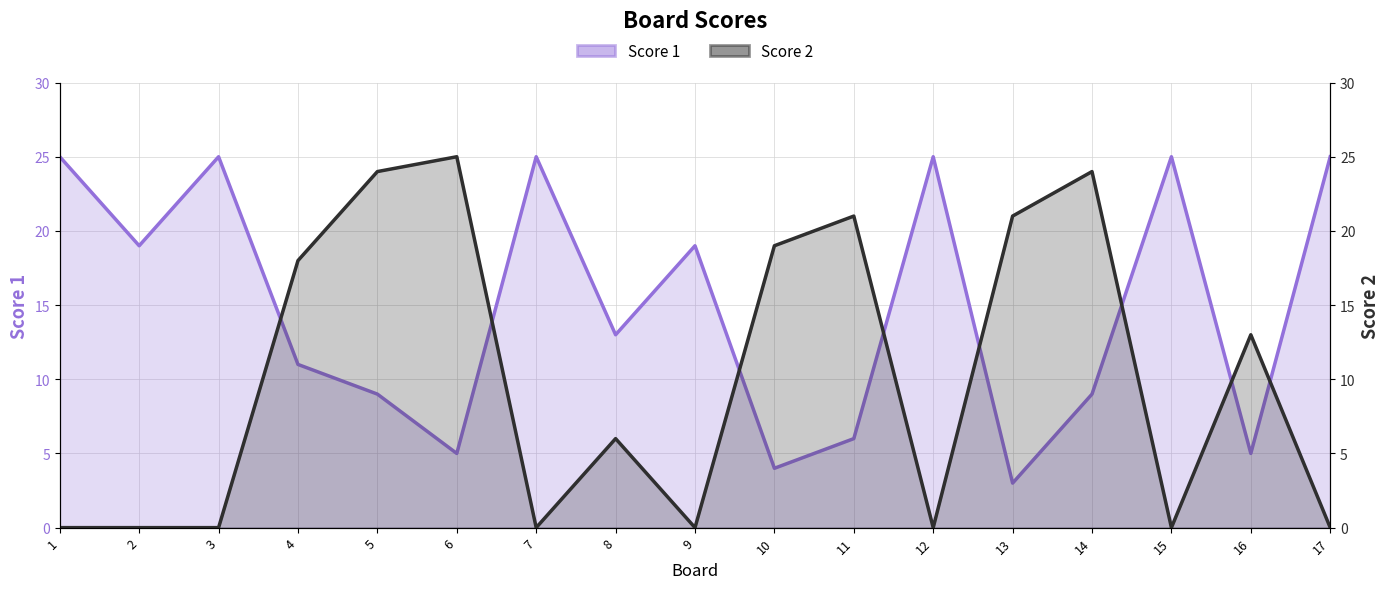

Which series has the widest spread of values?

Score 2